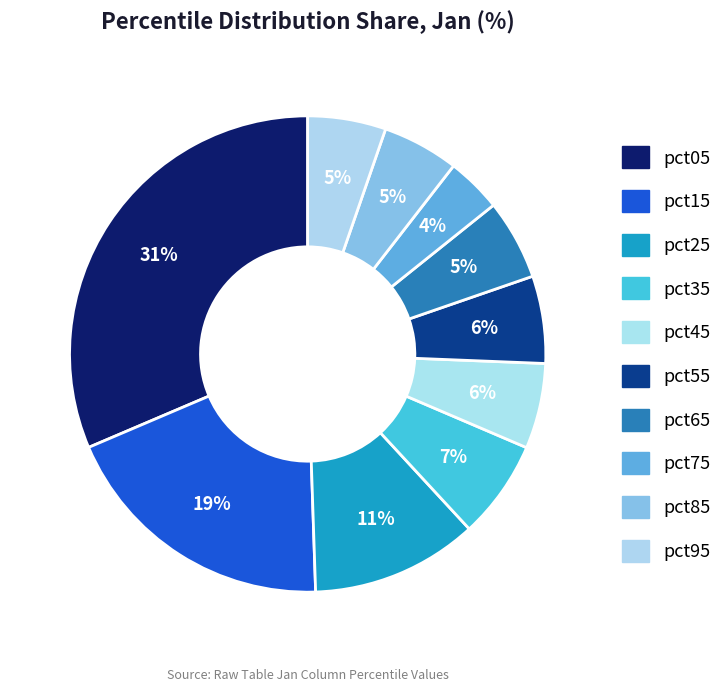

What is the smallest slice in the pie chart?

pct75